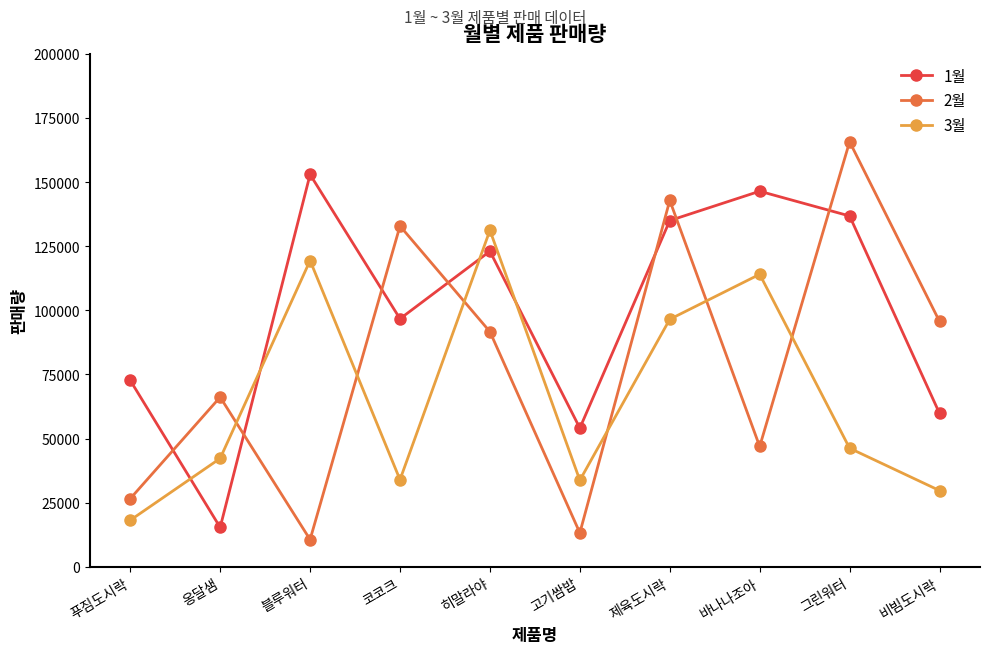

What value does the 1월 series have at 바나나조아?

146440